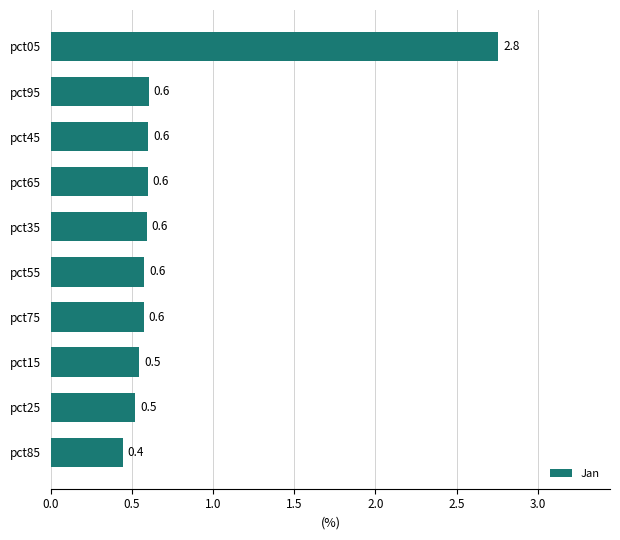

What is the sum of all values?

7.8